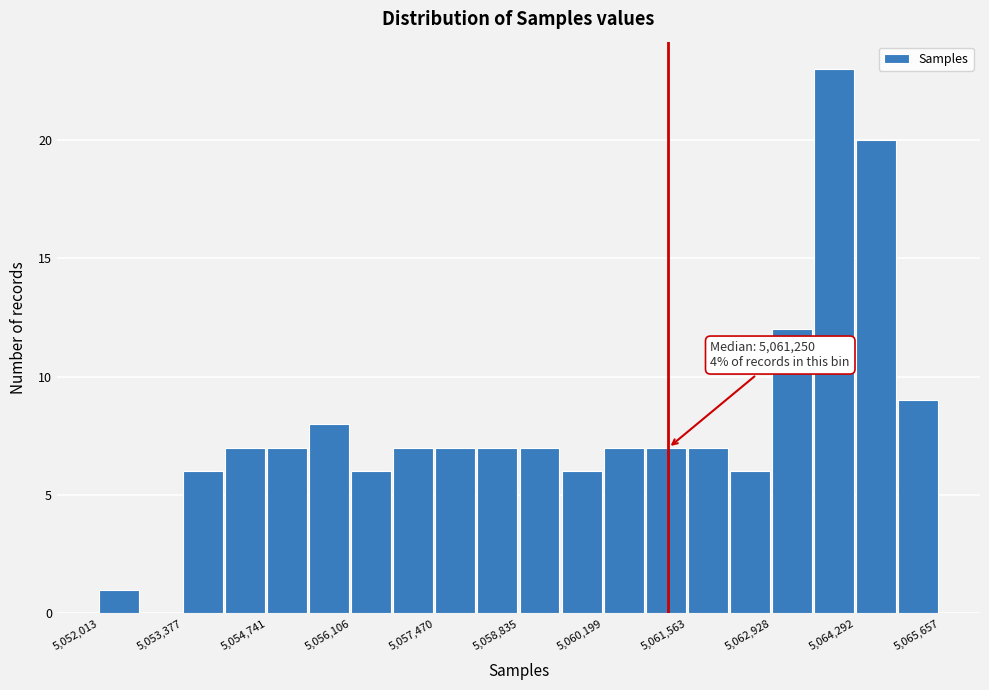

Around what value on the x-axis is the tallest bar? Give the approximate position of its centre, as read against the axis.

5064000